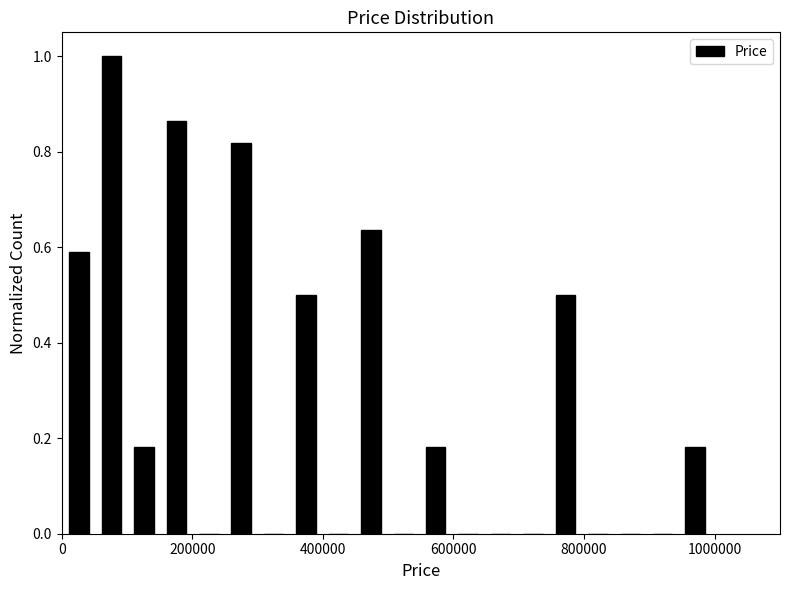

Around what value on the x-axis is the tallest bar? Give the approximate position of its centre, as read against the axis.

80000